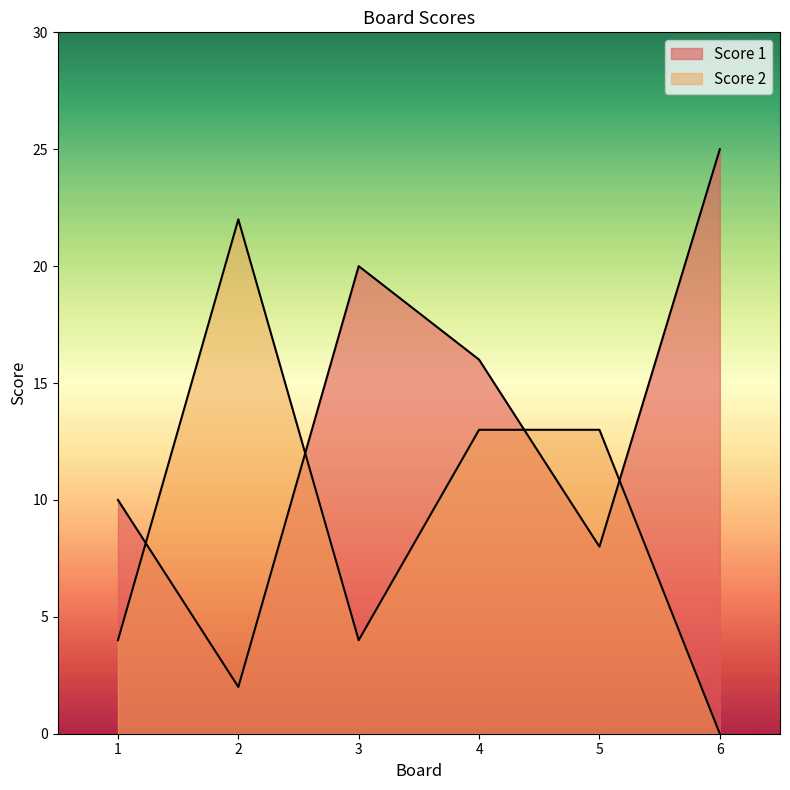

What is the sum of all Score 1 values?

81